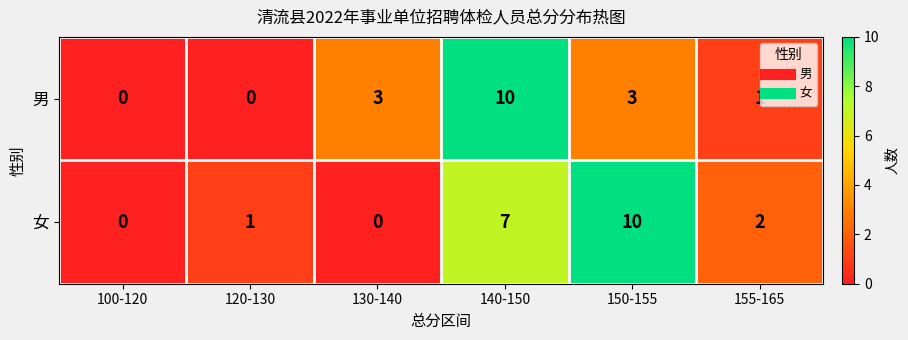

At which label does 男 reach its peak?

140-150